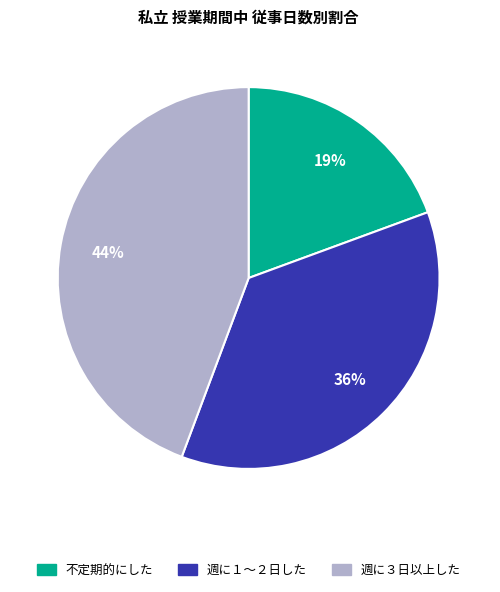

Is there a majority slice in this chart?

No